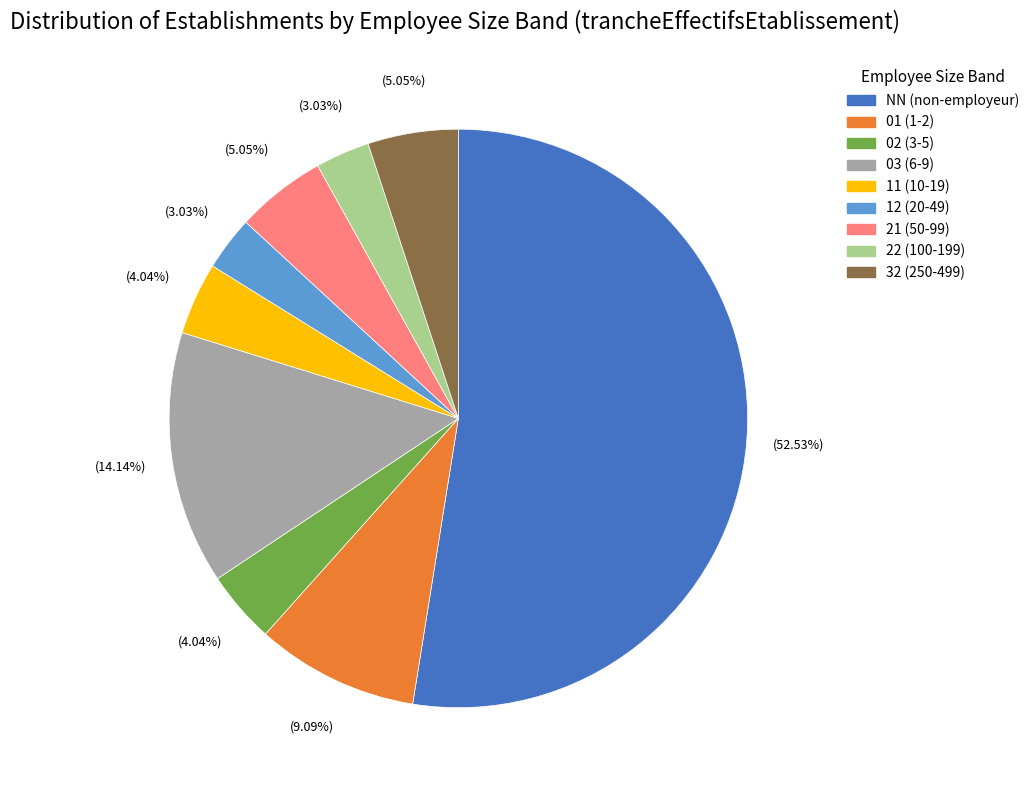

Which slice is the largest?

NN